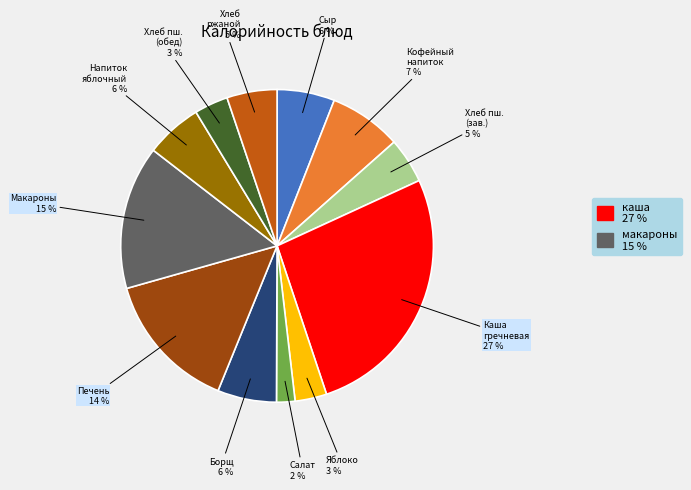

How many segments does this pie chart have?

12